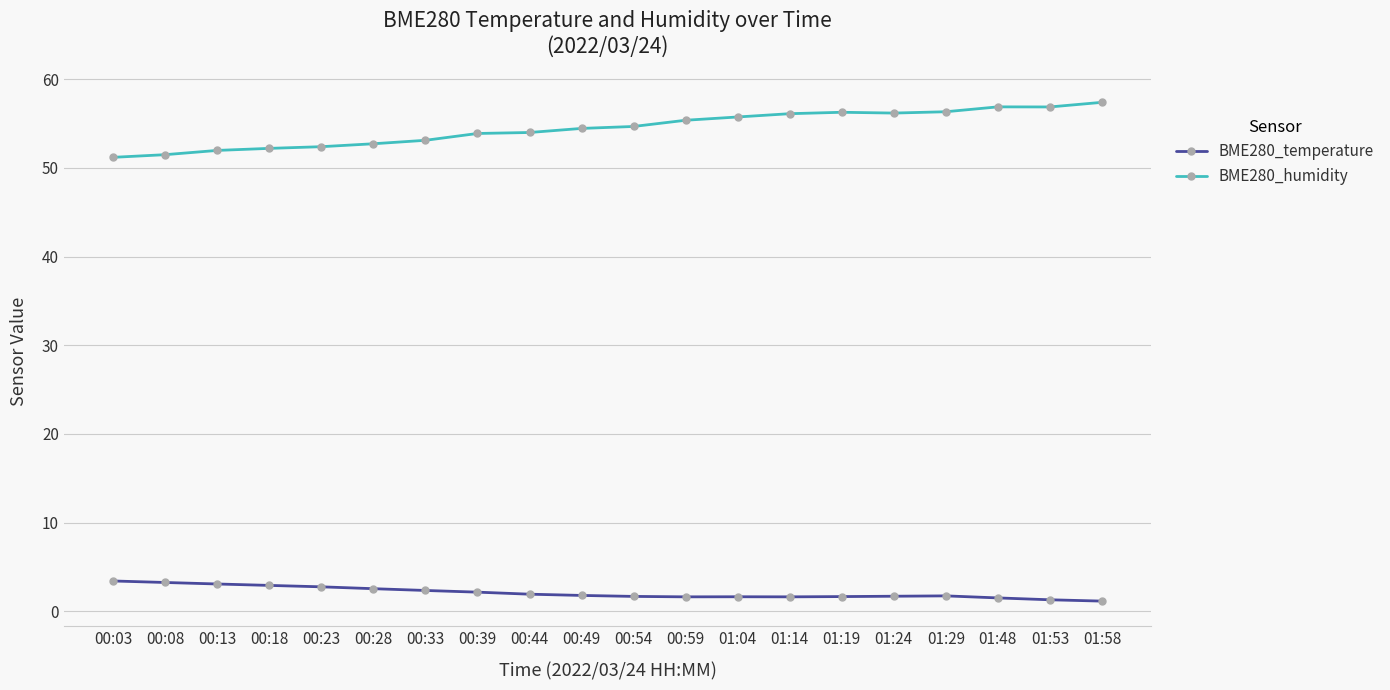

How many categories are shown in the chart?

20